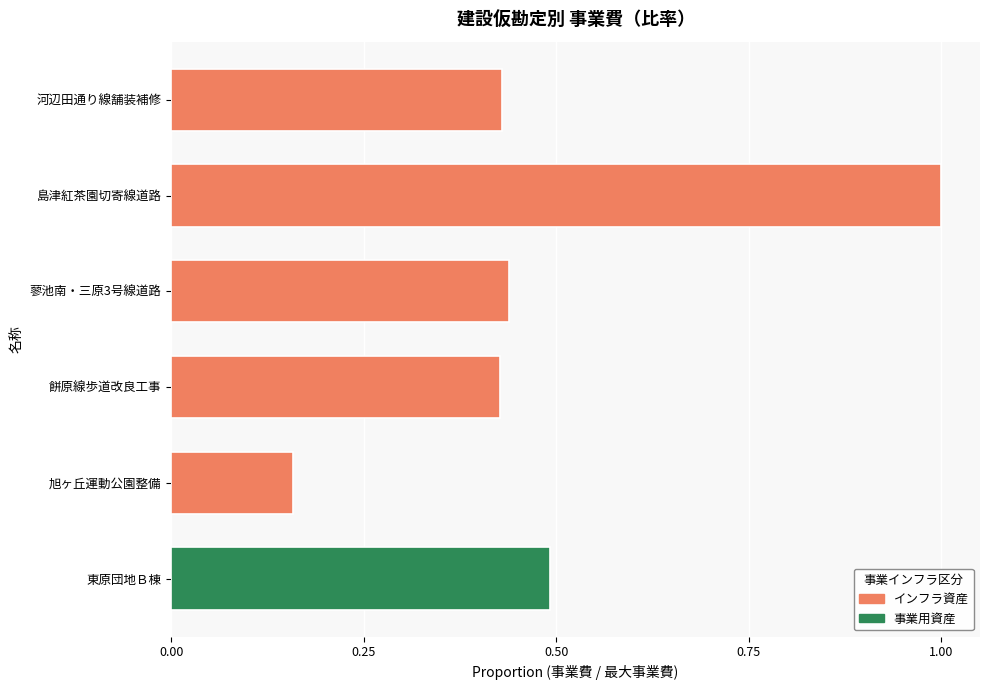

How many categories are shown in the chart?

6